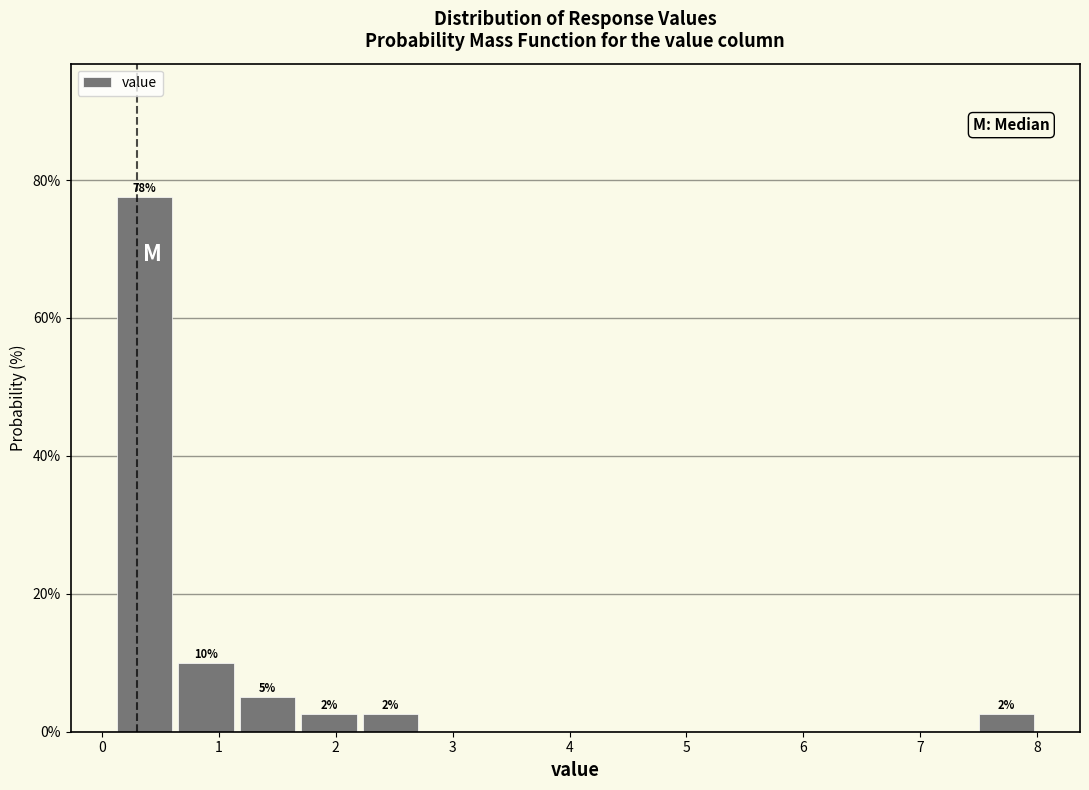

Over which range of the x-axis is the bar tallest?

0.1 to 0.6